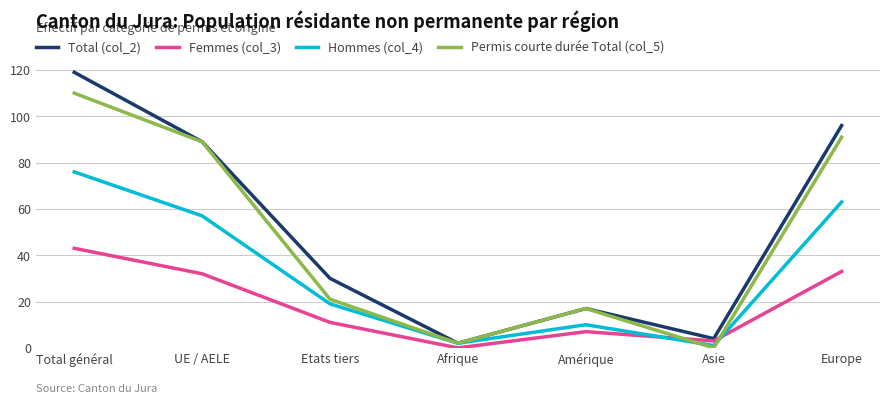

Reading right to left, extract all data points from this chart.

Total (col_2): 96	4	17	2	30	89	119
Femmes (col_3): 33	3	7	0	11	32	43
Hommes (col_4): 63	1	10	2	19	57	76
Permis courte durée Total (col_5): 91	0	17	2	21	89	110